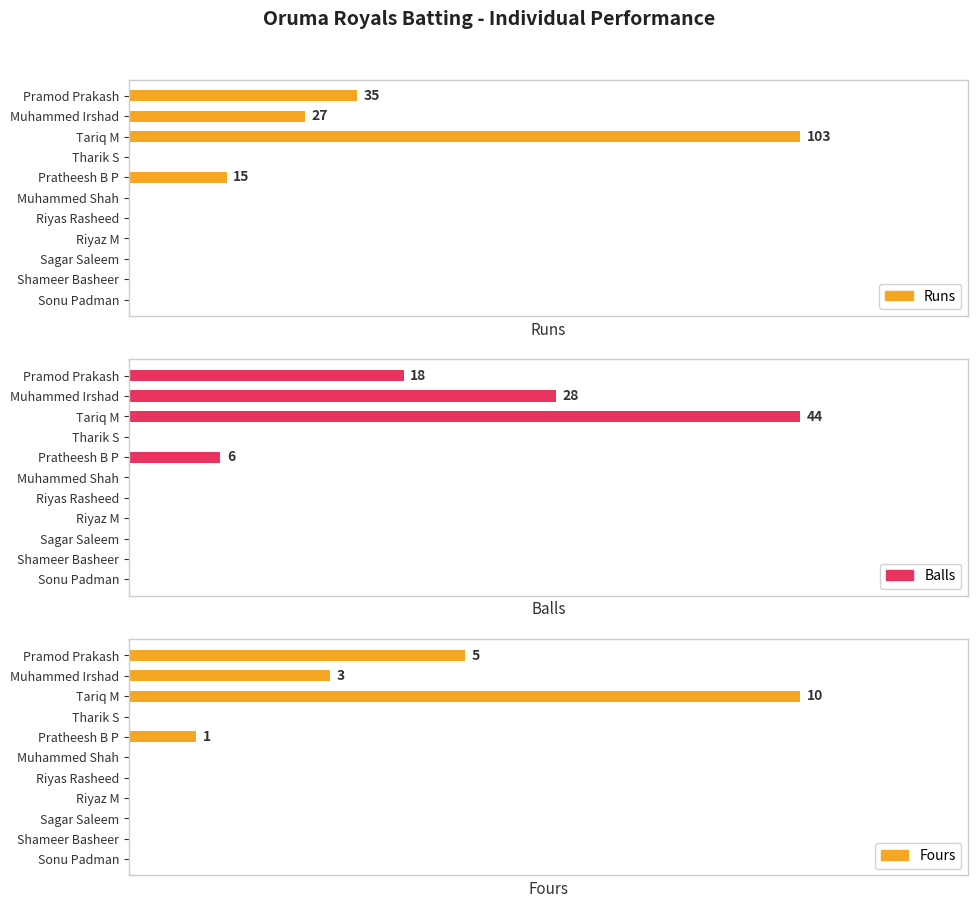

How many bars are there in each group?

3